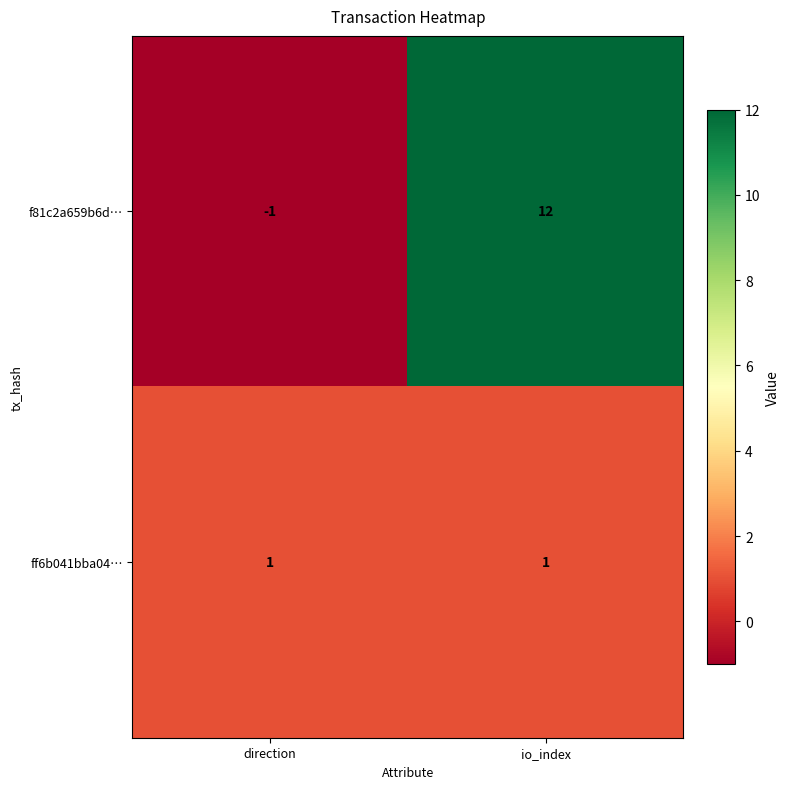

At which category does the chart reach its peak across all series?

io_index